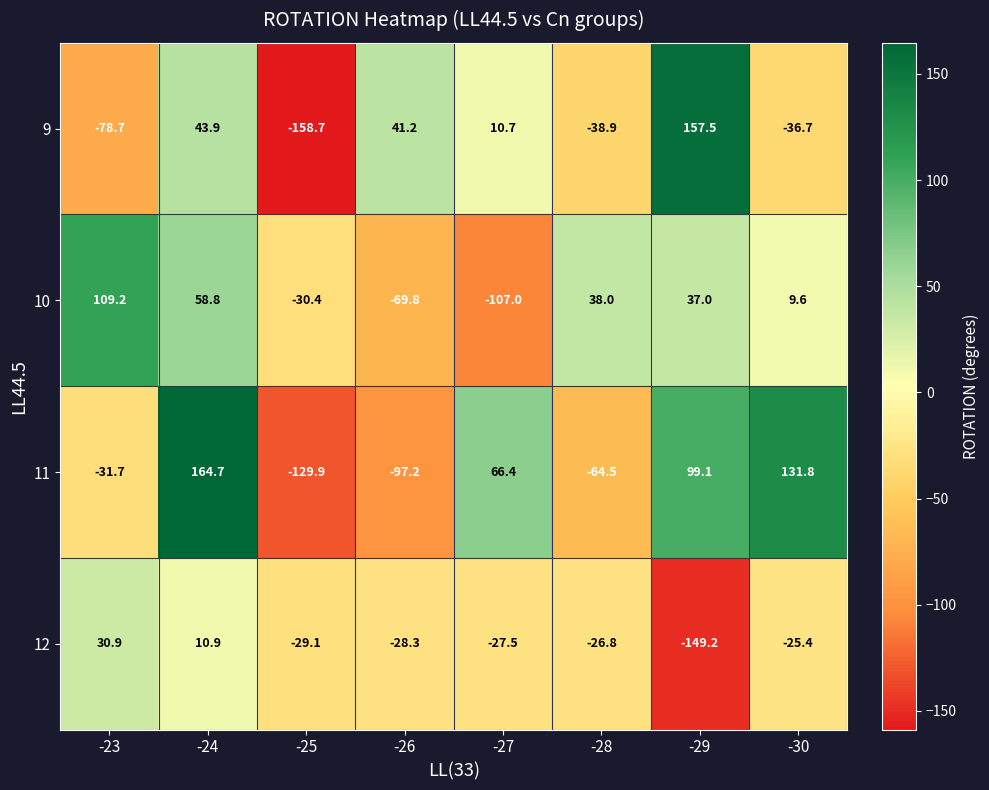

At which label is 9 closest to 0?

-27